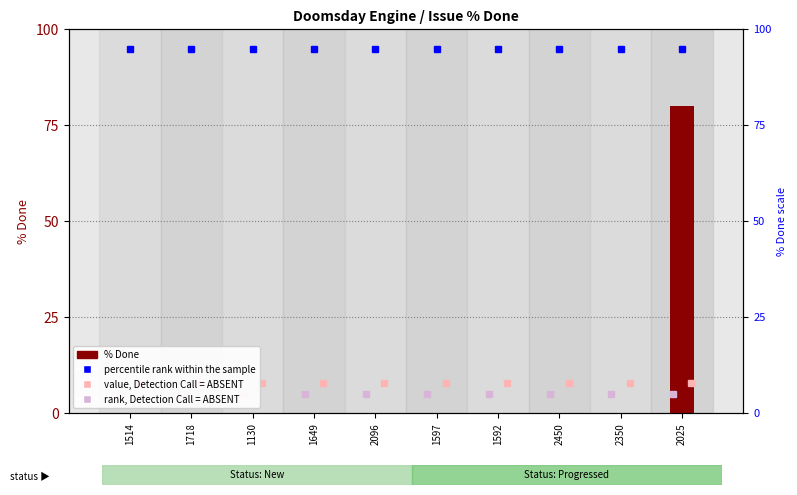

What is the label of the 8th bar from the right?

1130